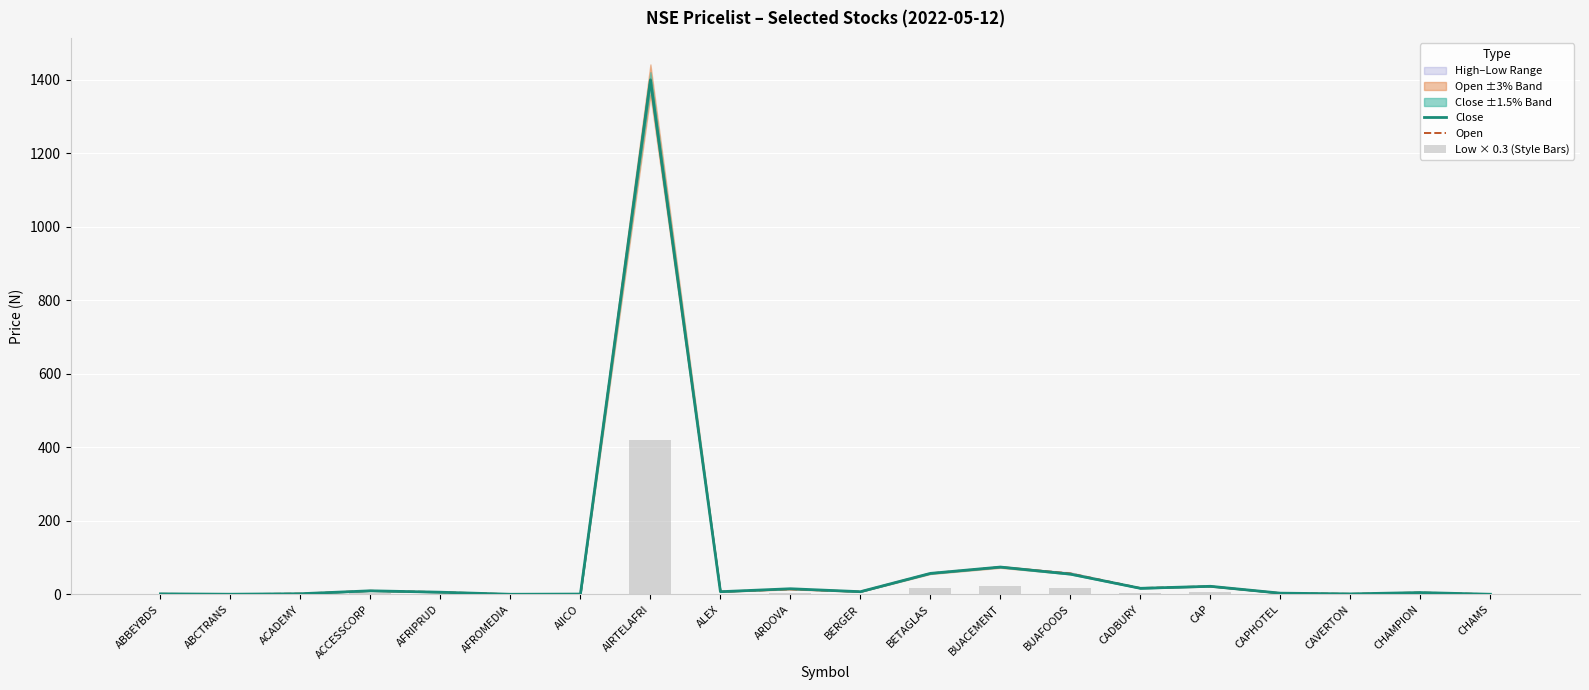

Which series has the largest total across all categories?

Open